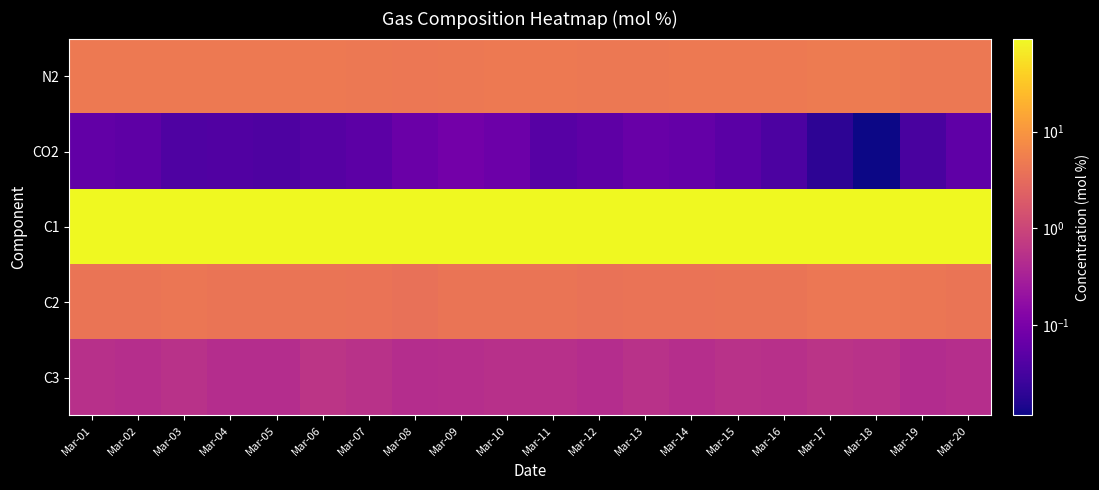

At which category is the sum across all series the highest?

Mar-18